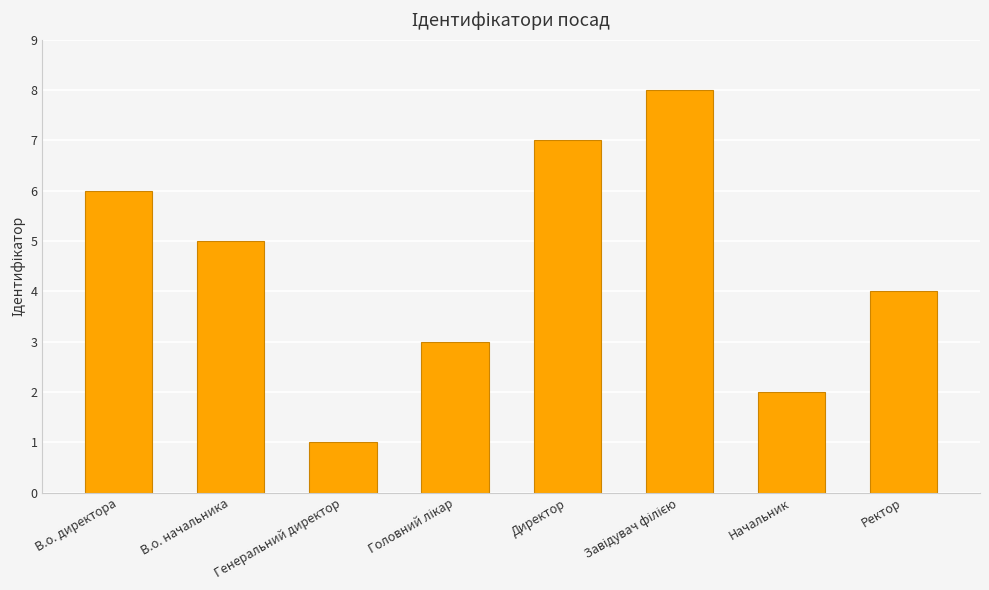

Read the value at Директор.

7